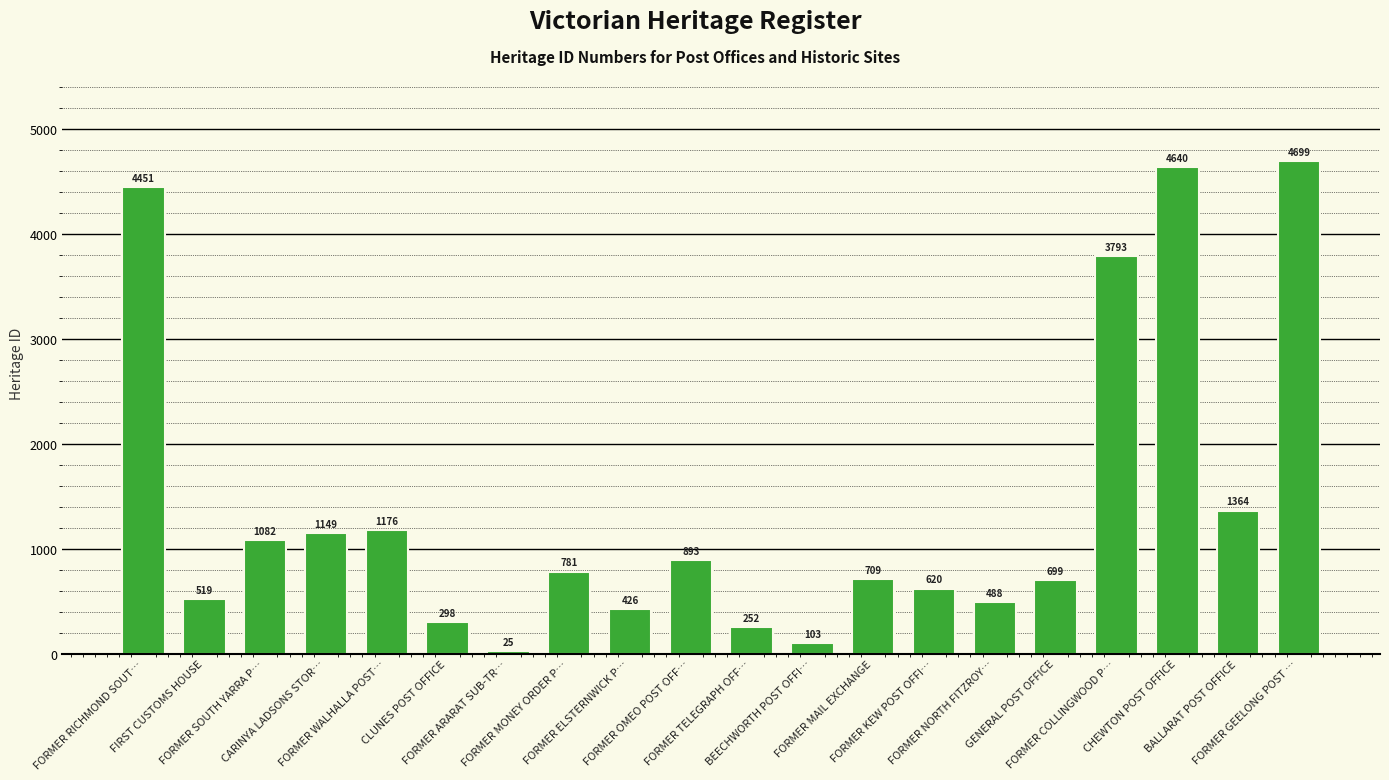

Where is the data nearest to the value 2362?

BALLARAT POST OFFICE